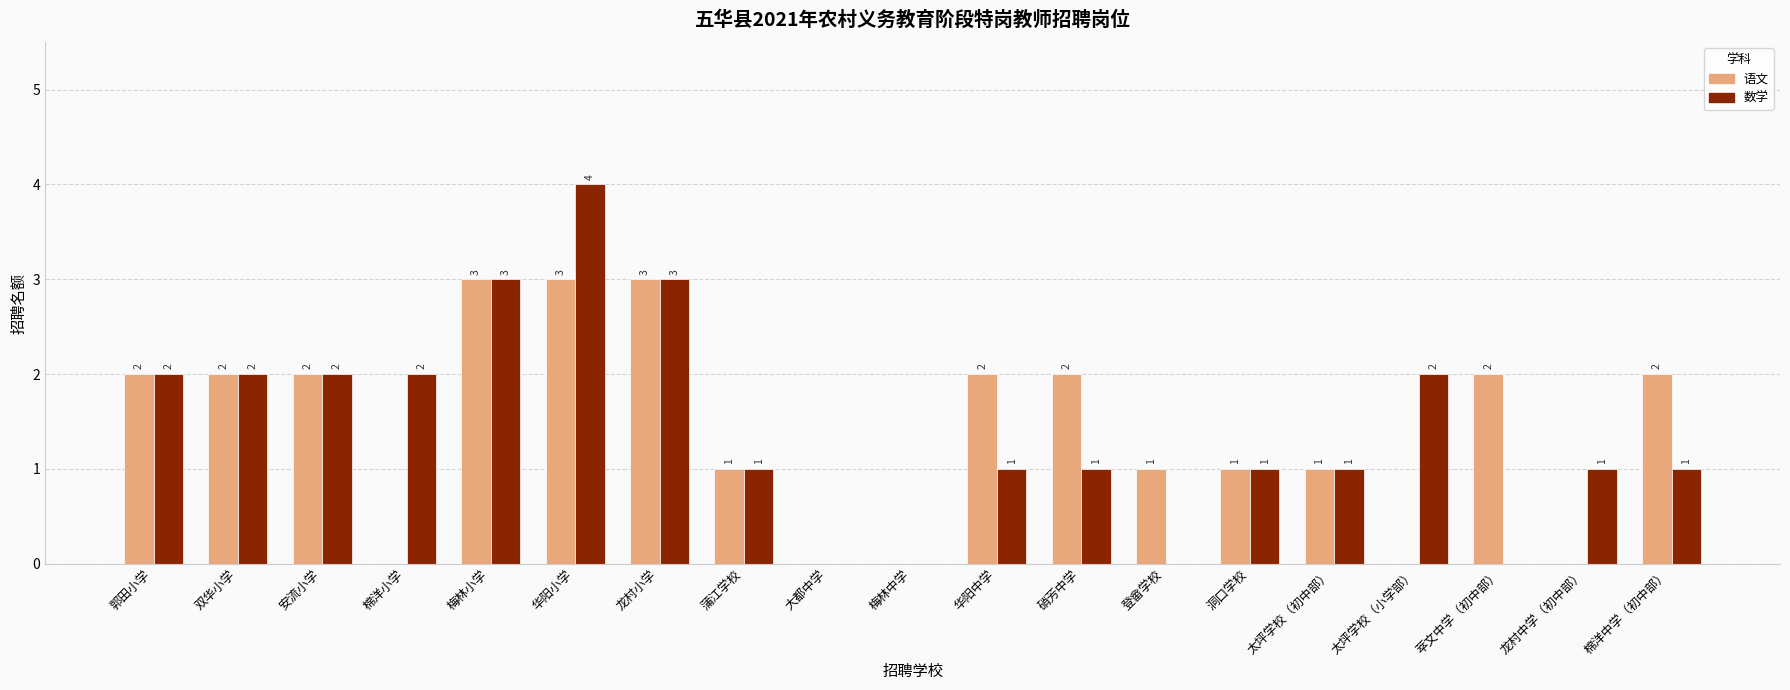

At which label does 数学 reach its peak?

华阳小学